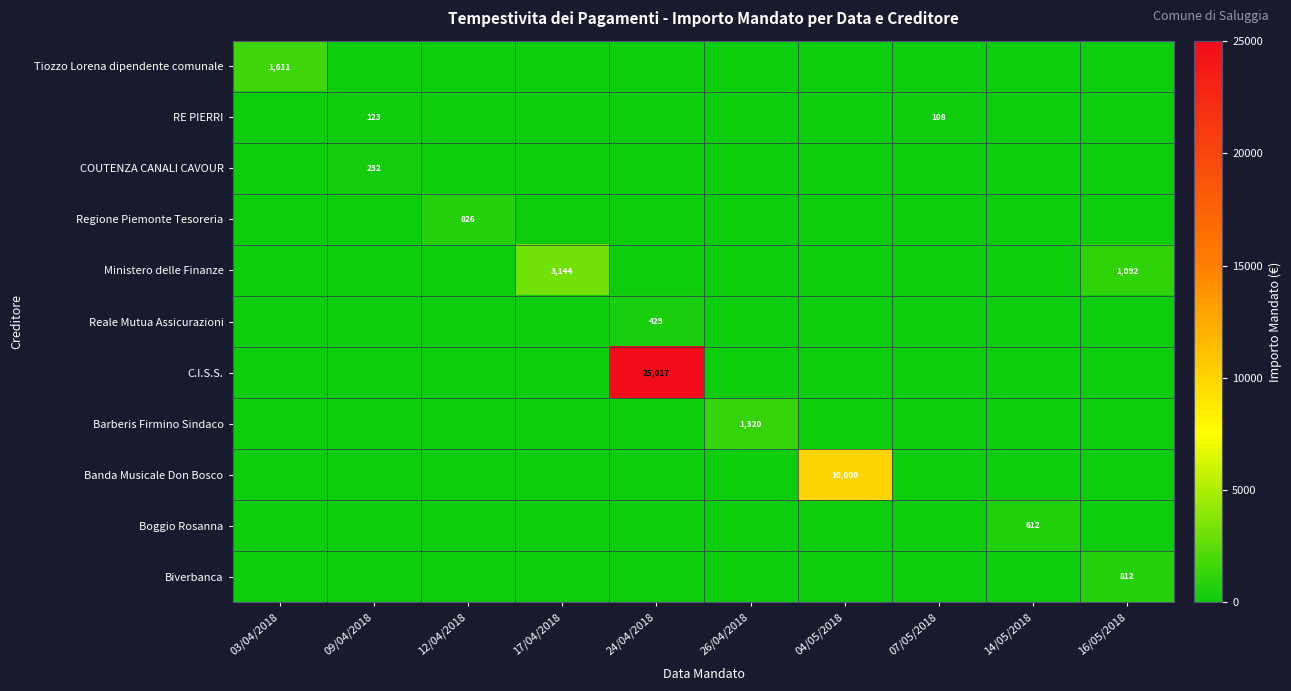

Is it true that COUTENZA CANALI CAVOUR equals 232 at 09/04/2018?

True